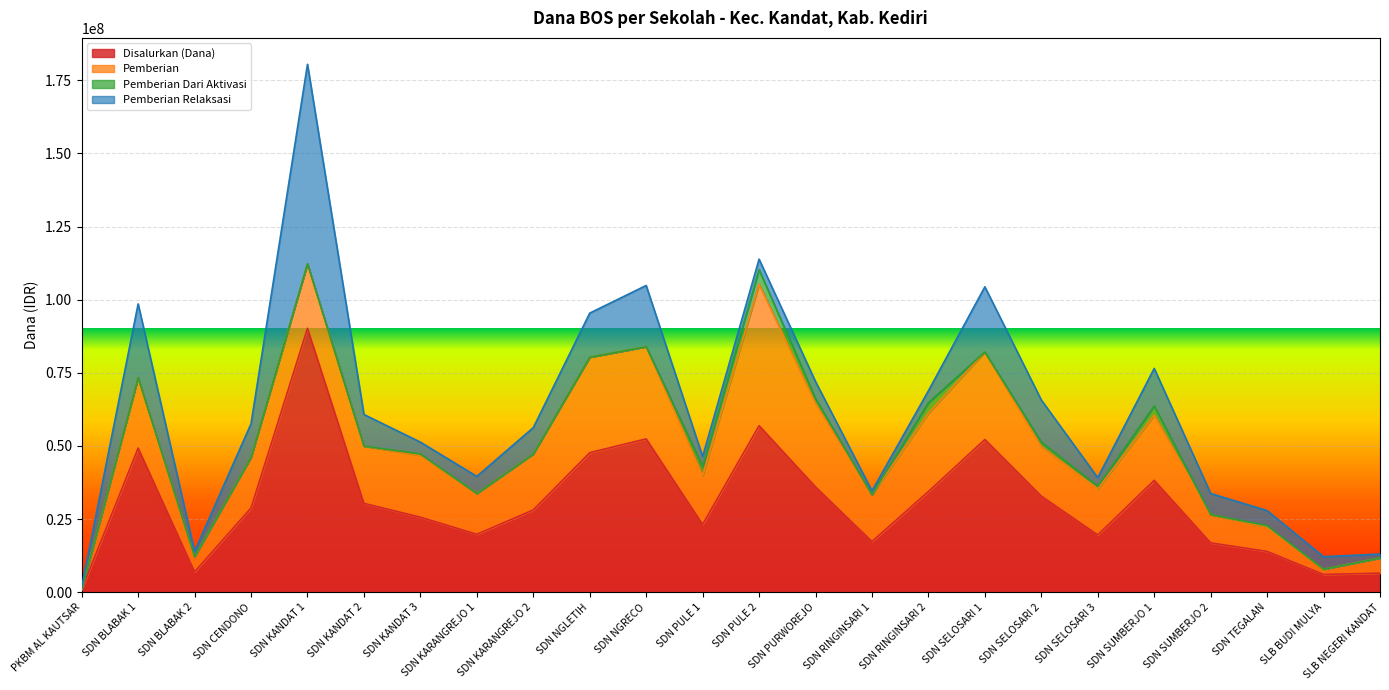

At which category is the sum across all series the highest?

SDN KANDAT 1